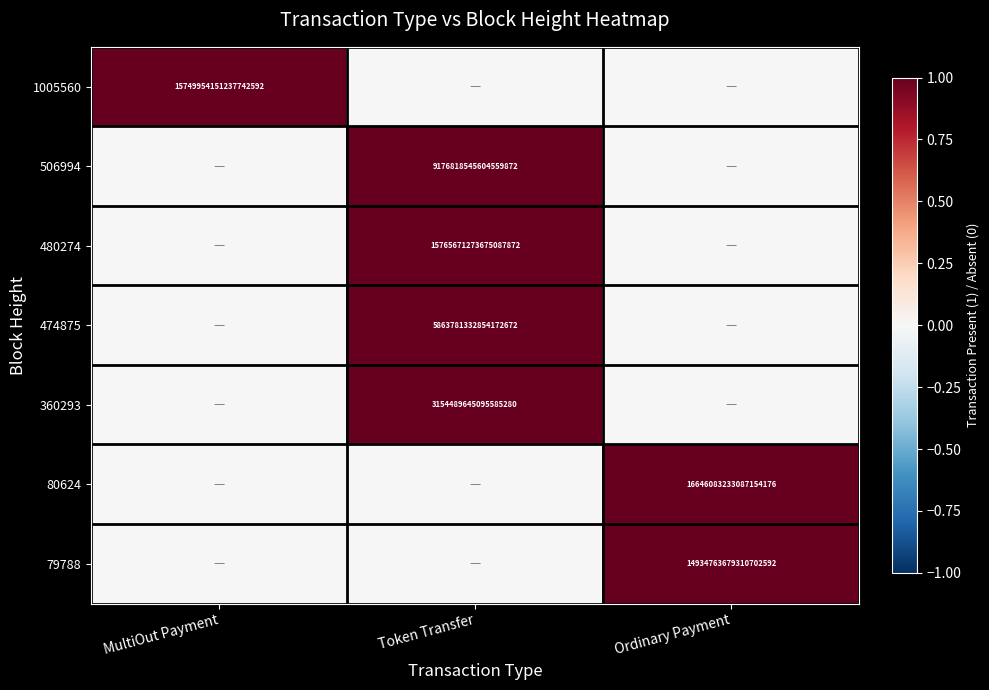

Is the value of 474875 at Token Transfer greater than the value of 1005560 at MultiOut Payment?

No